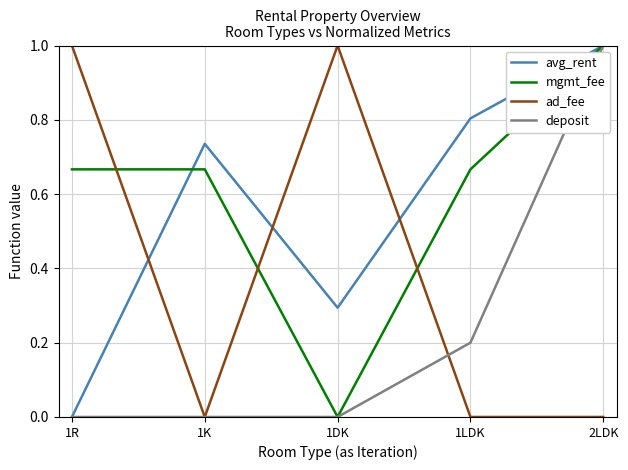

What is the difference between the second highest and minimum values in the avg_rent series?

0.8